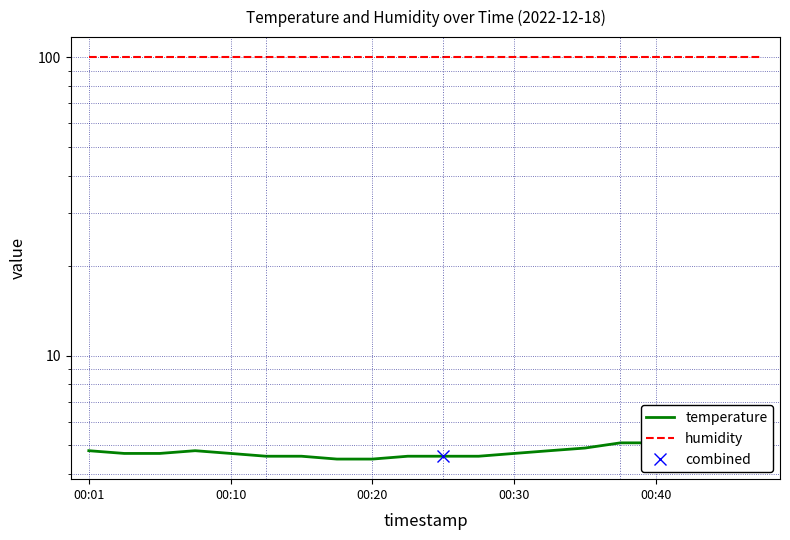

Is this an area chart (filled region under the line)?

No